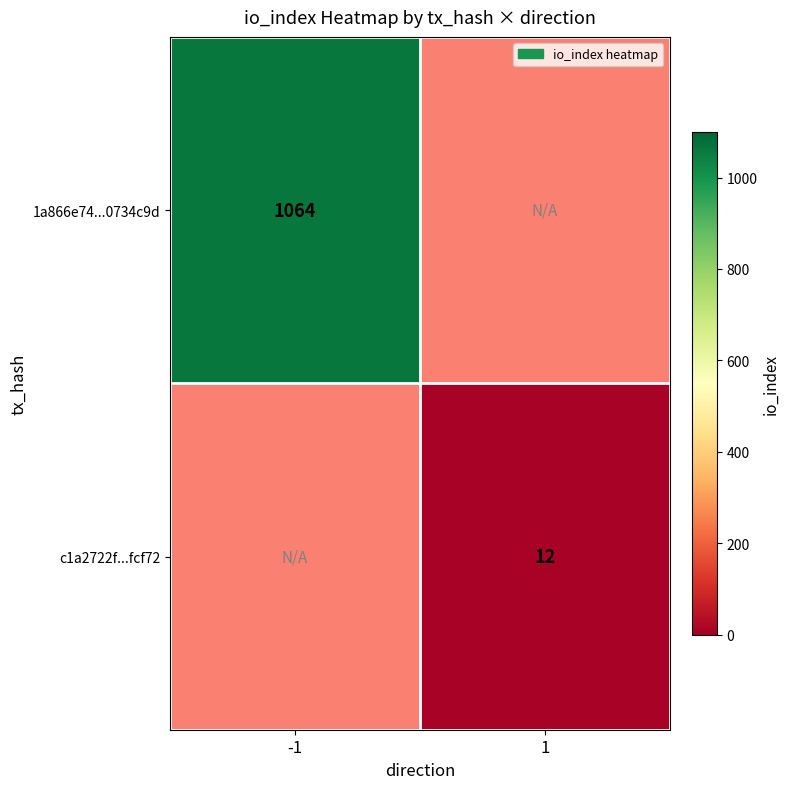

Is it true that 1a866e74...0734c9d equals 344 at -1?

False